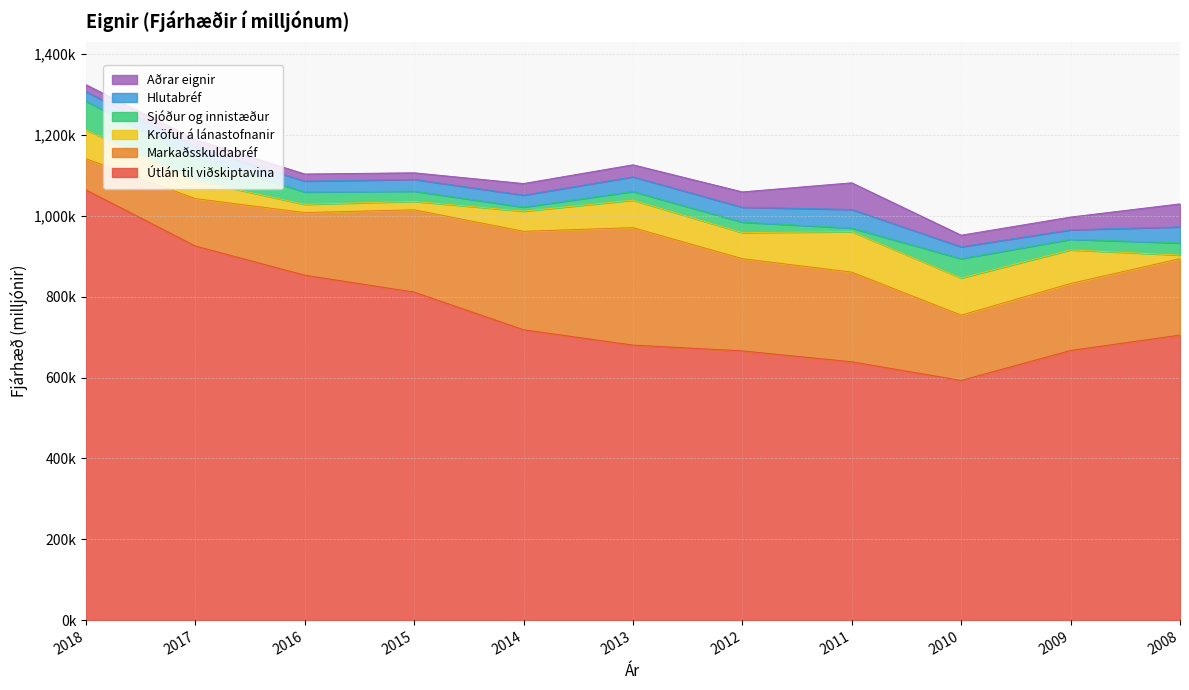

Which series has the largest total across all categories?

Útlán til viðskiptavina